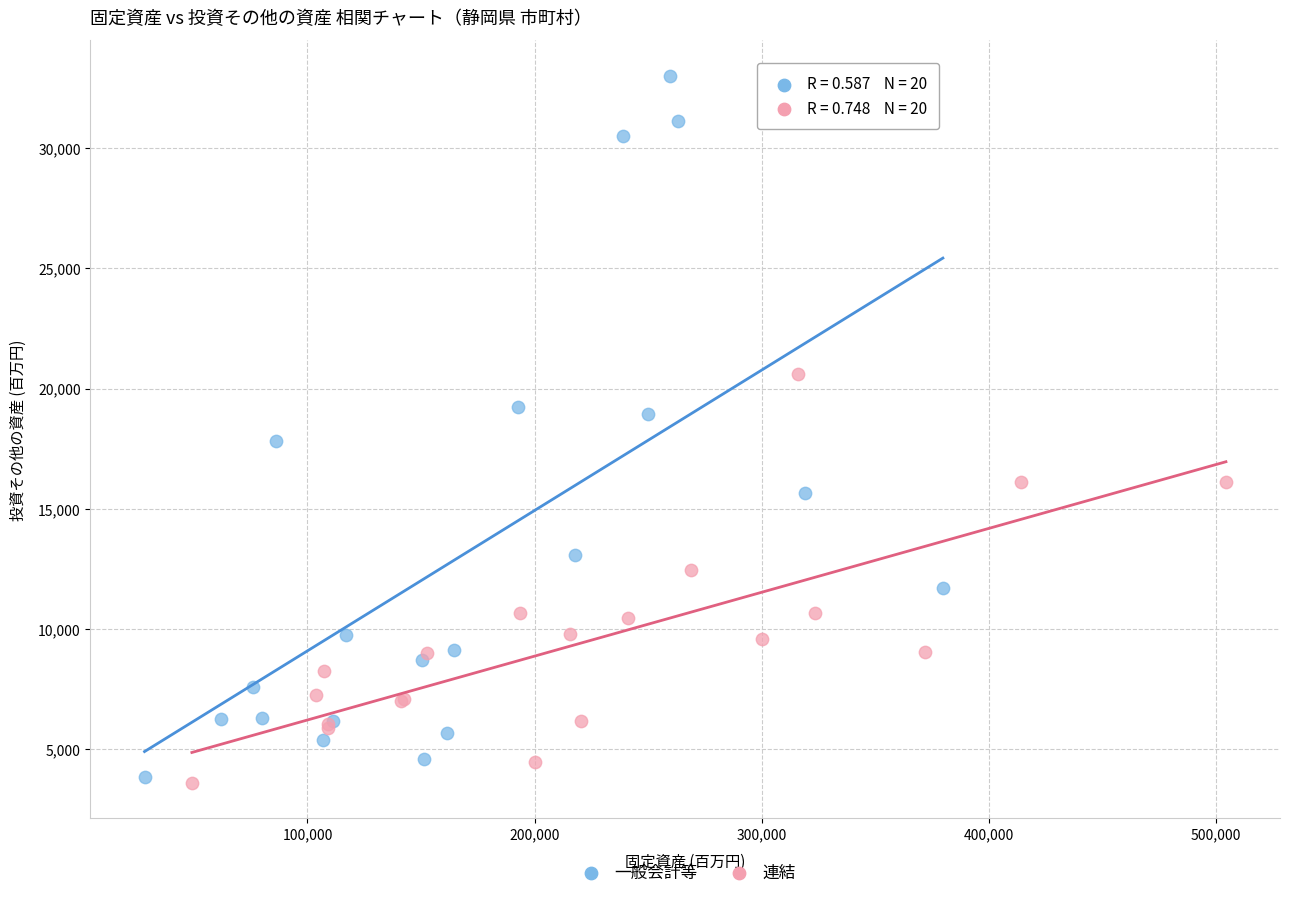

Which series has the widest spread of Y values?

一般会計等